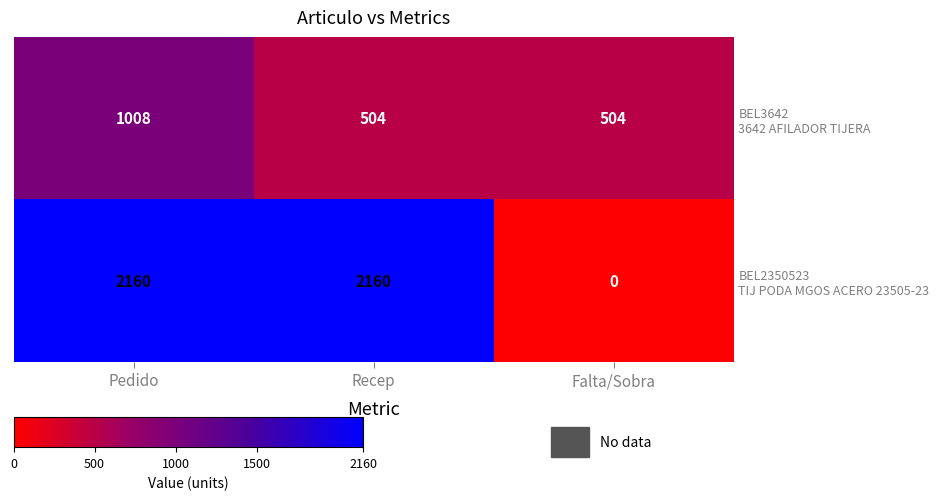

At which category is the sum across all series the highest?

Pedido